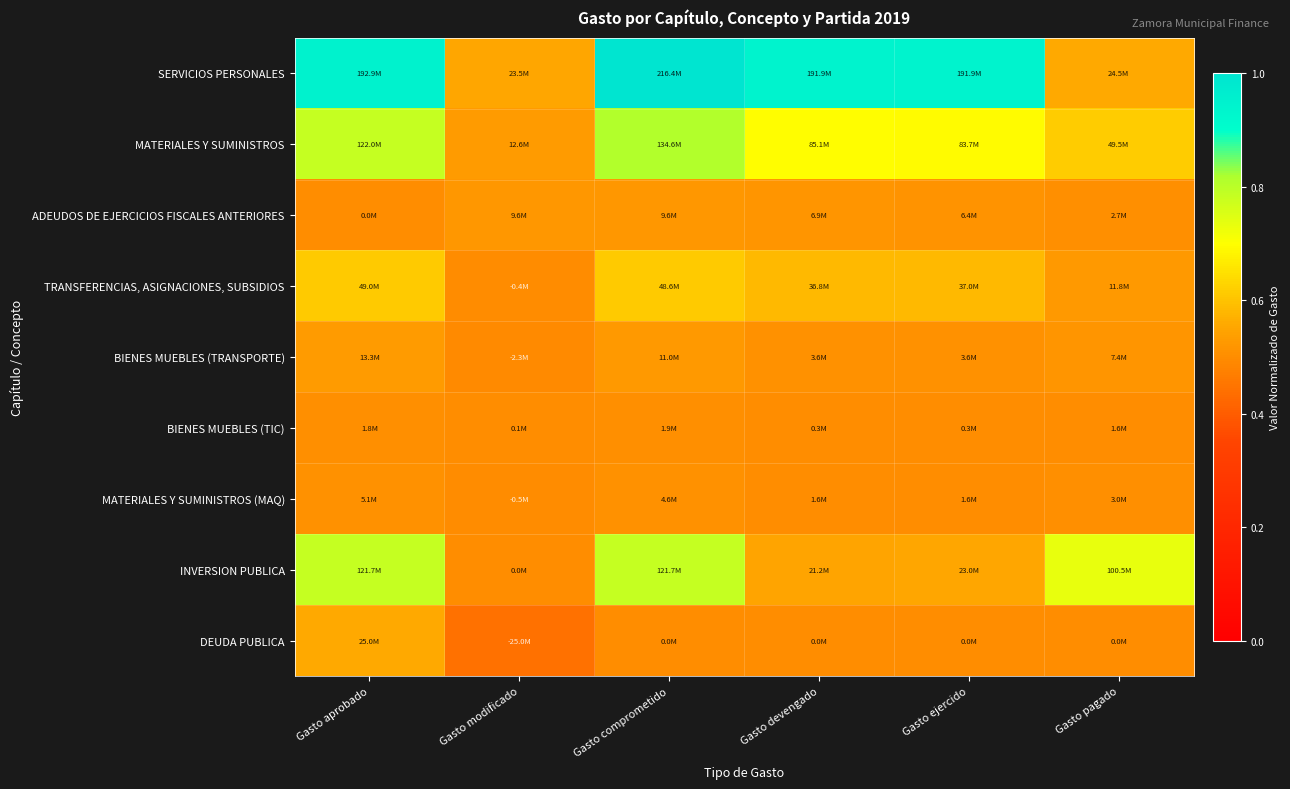

List the series in order of their peak value, highest first.

SERVICIOS PERSONALES, MATERIALES Y SUMINISTROS, INVERSION PUBLICA, TRANSFERENCIAS, ASIGNACIONES, SUBSIDIOS, DEUDA PUBLICA, BIENES MUEBLES (TRANSPORTE), ADEUDOS DE EJERCICIOS FISCALES ANTERIORES, MATERIALES Y SUMINISTROS (MAQ), BIENES MUEBLES (TIC)